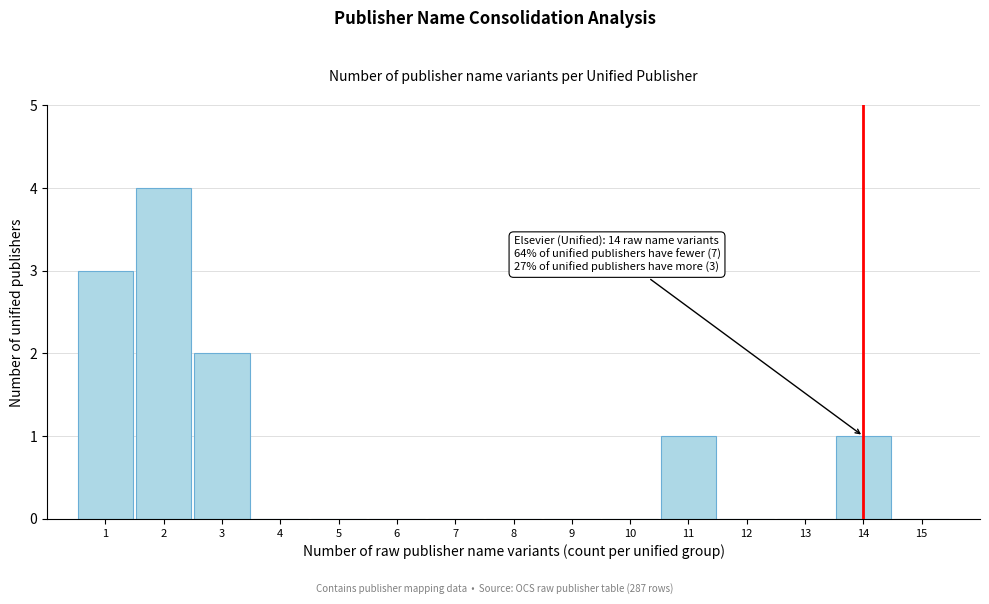

Over which range of the x-axis is the bar tallest?

1.5 to 2.5